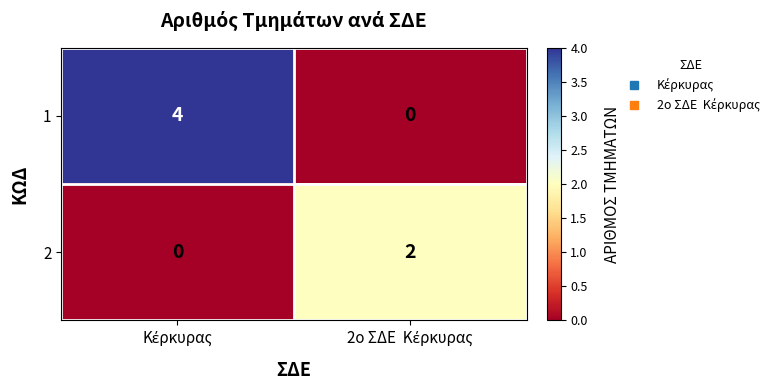

What is the greatest value displayed?

4